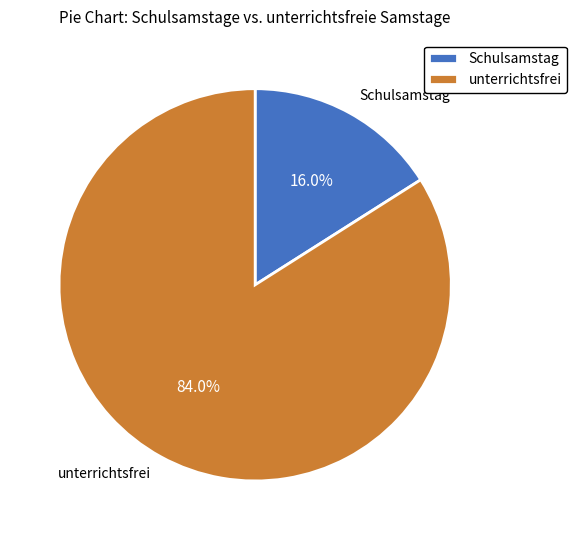

Does Schulsamstag represent more than half of the total?

No